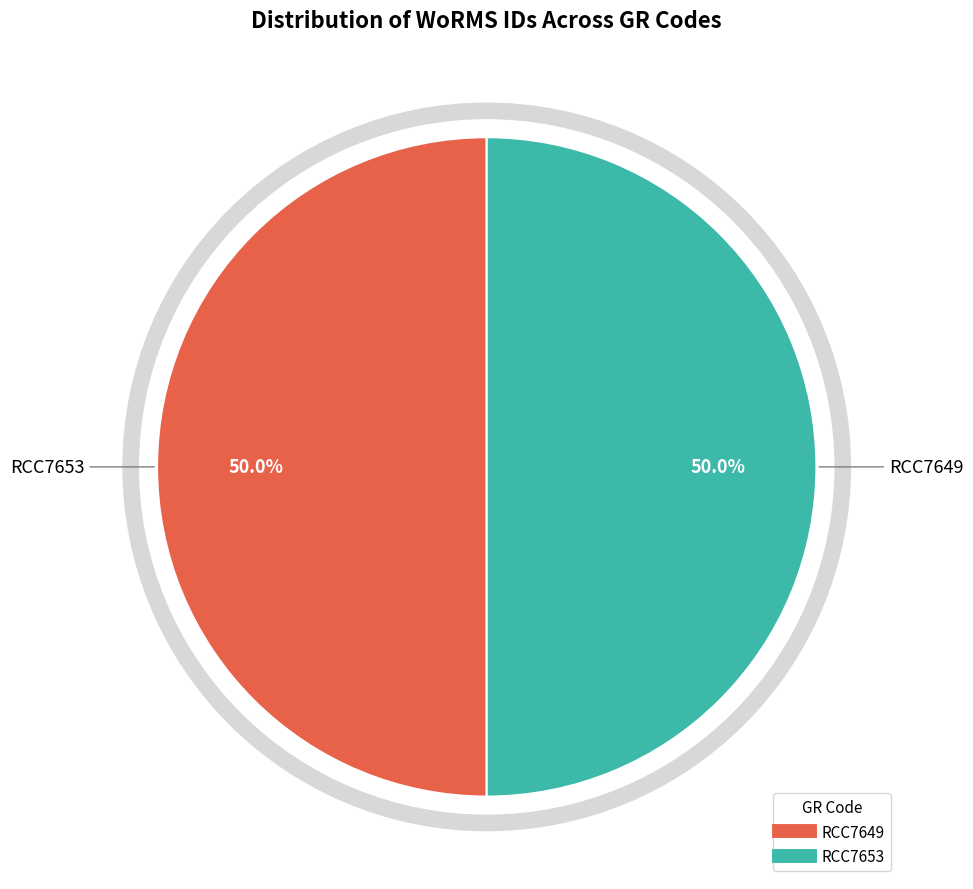

To the nearest percent, what percentage of the pie is RCC7653?

50%